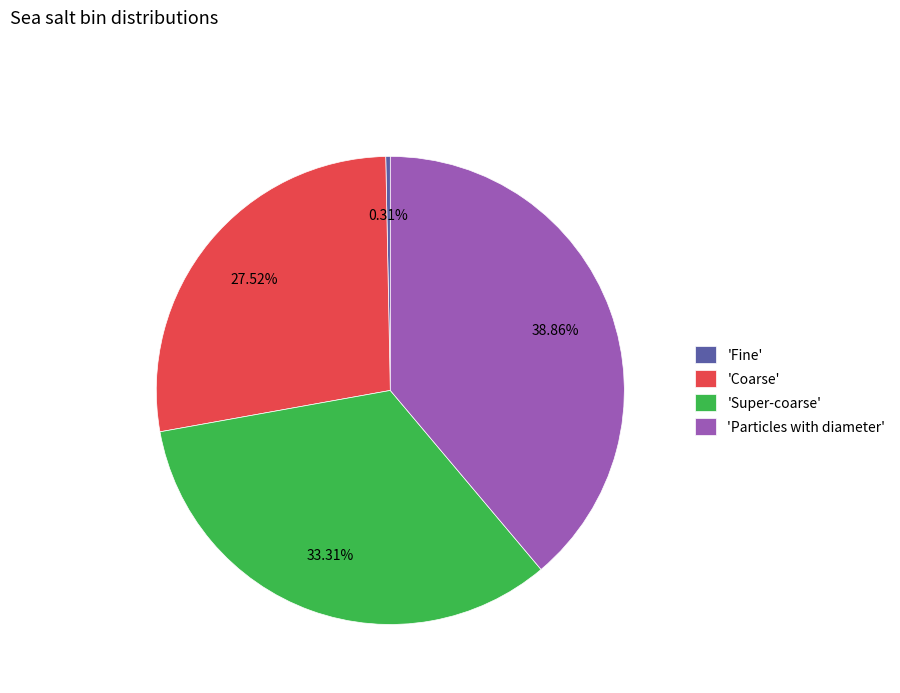

Does any single category account for the majority?

No